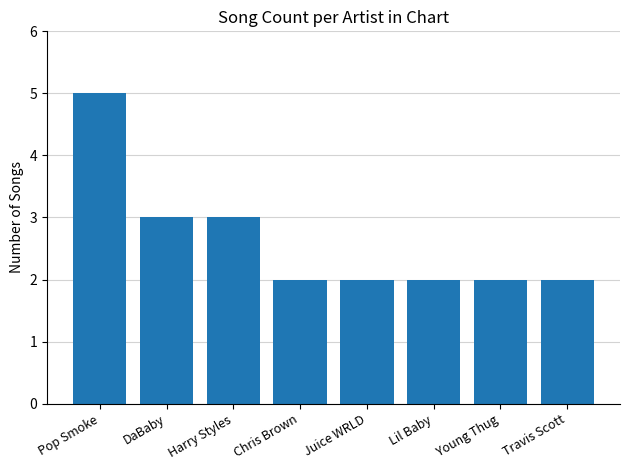

What is the change in value from Pop Smoke to Juice WRLD?

-3